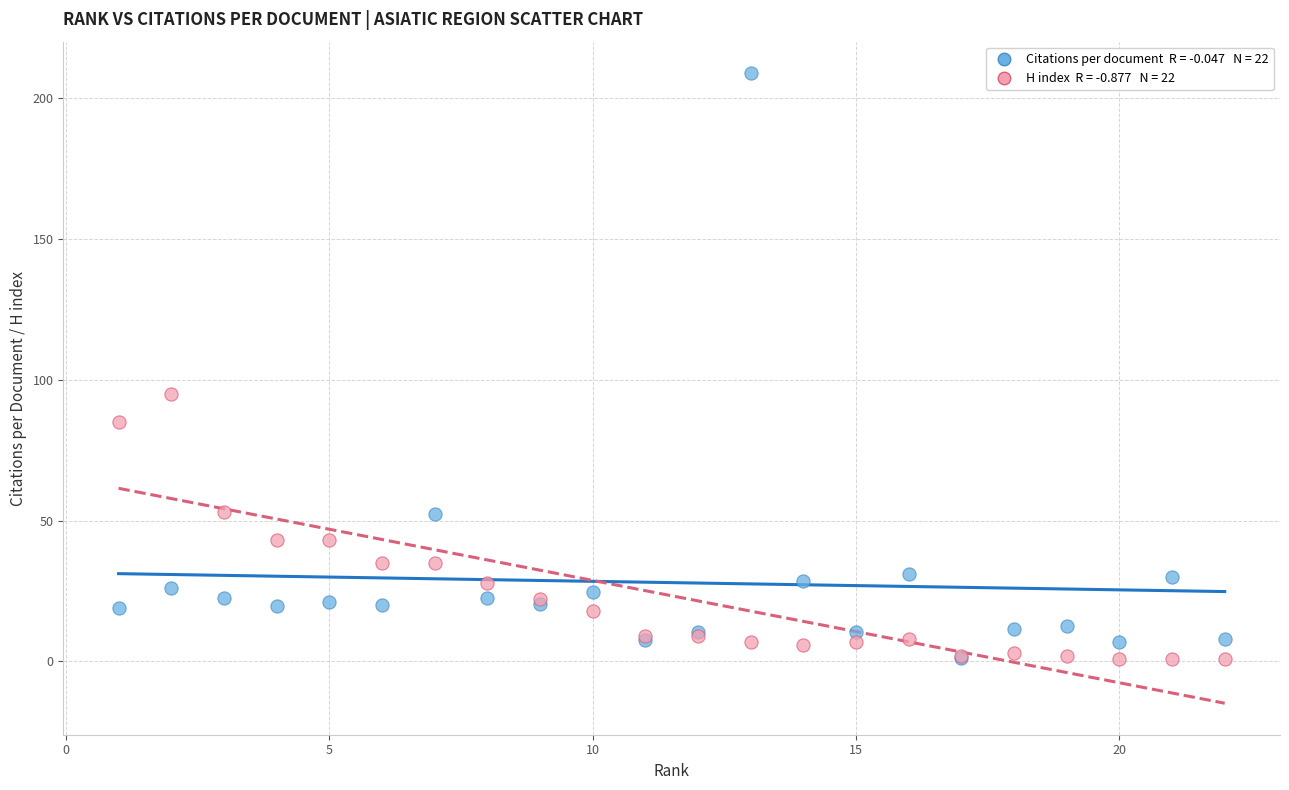

Across all series, what Y value is closest to 104?

95.0